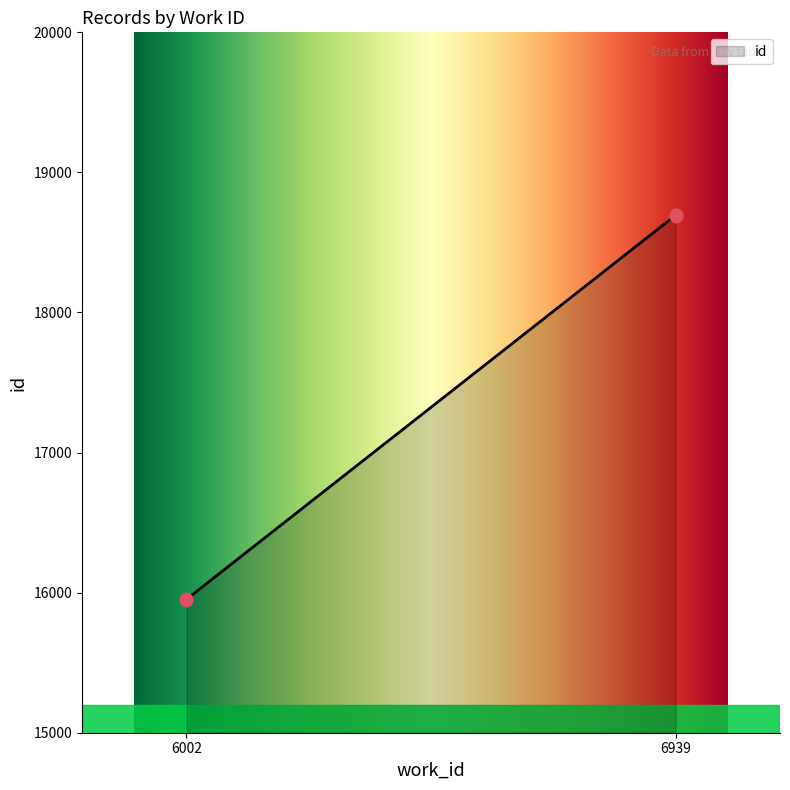

Which has a higher value, 6939 or 6939?

6939